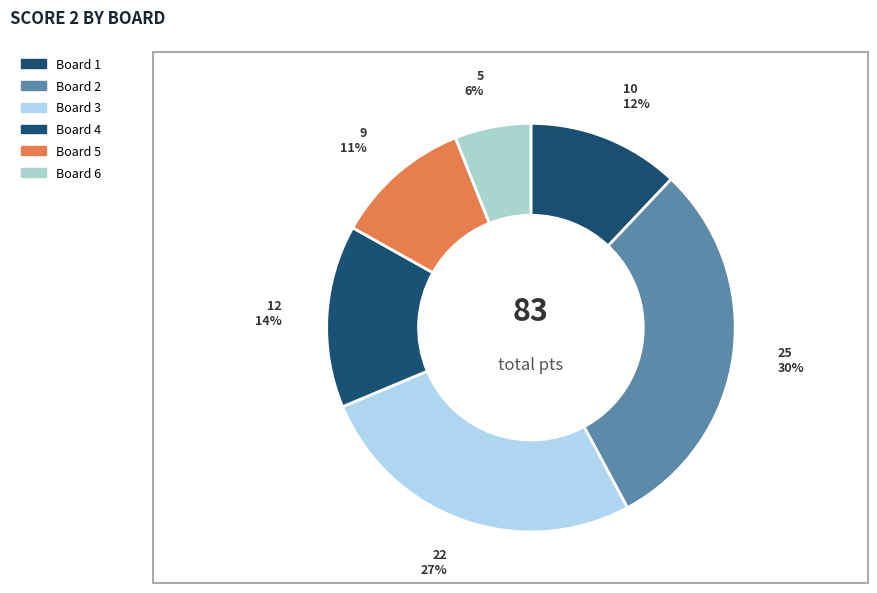

To the nearest percent, what is the difference between the Board 4 and Board 5 slice percentages?

4%